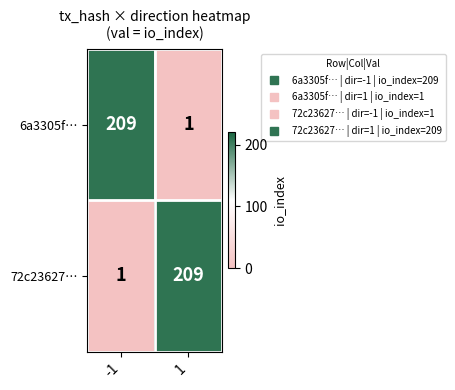

The value of 72c23627… at -1 is 0. True or false?

False